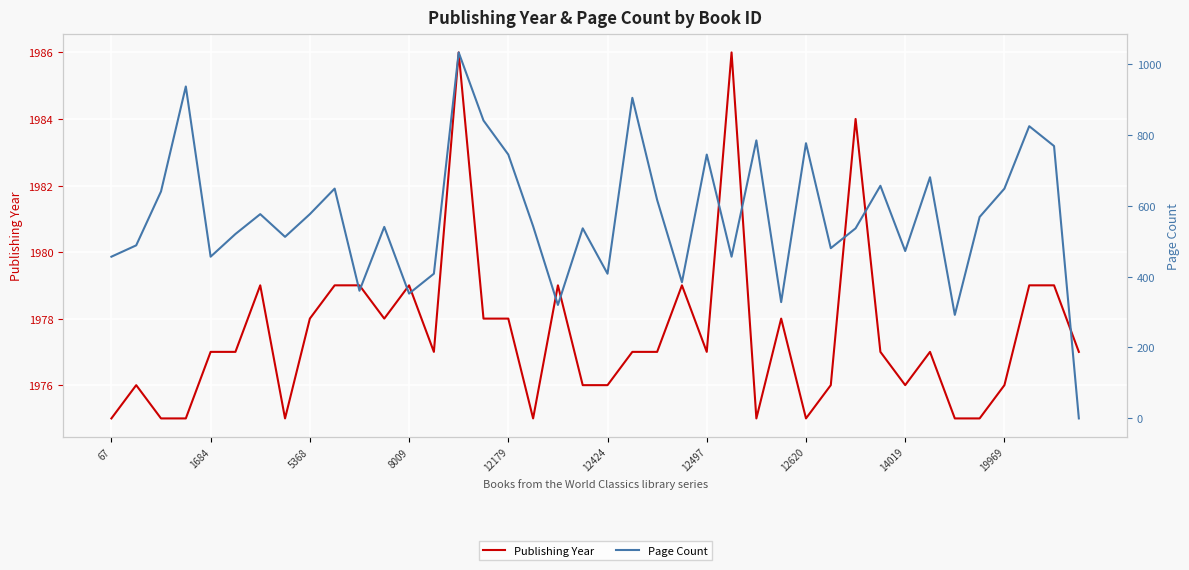

What is the value of the Page Count point at the 25th from the left?

744